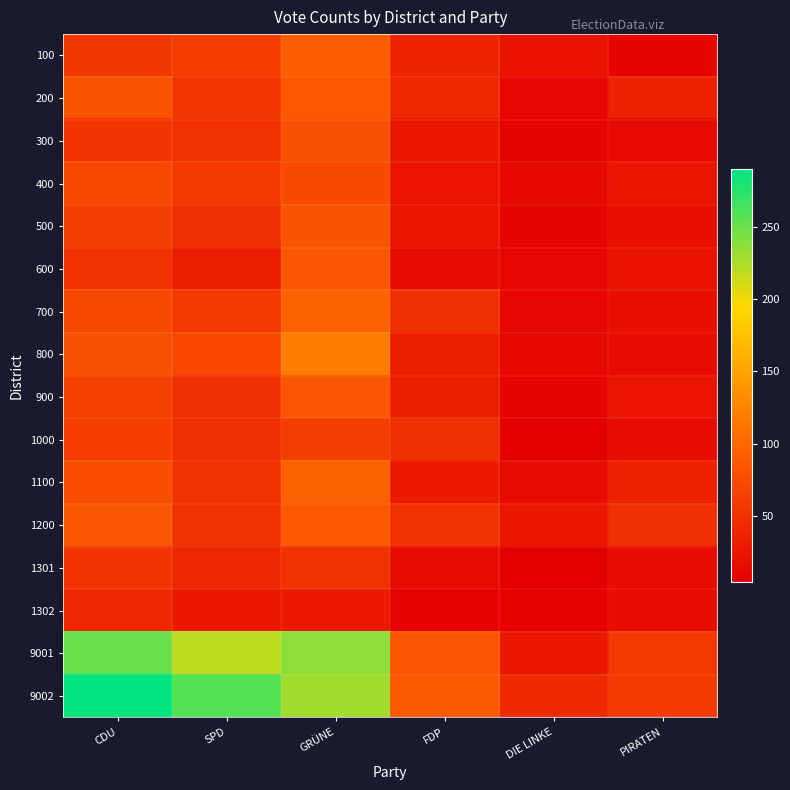

Rank the series at FDP from lowest to highest value.

1302, 600, 1301, 400, 500, 300, 1100, 900, 800, 100, 200, 1000, 700, 1200, 9001, 9002